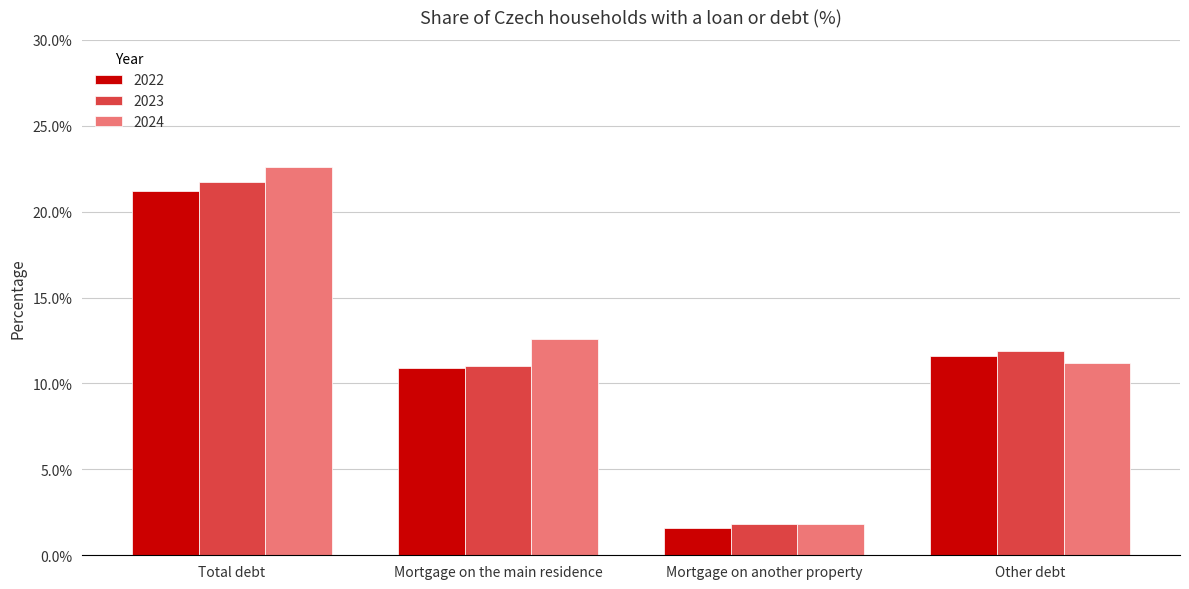

Reading right to left, list all the values displayed in this chart.

2022: 11.6	1.6	10.9	21.2
2023: 11.9	1.8	11.0	21.7
2024: 11.2	1.8	12.6	22.6